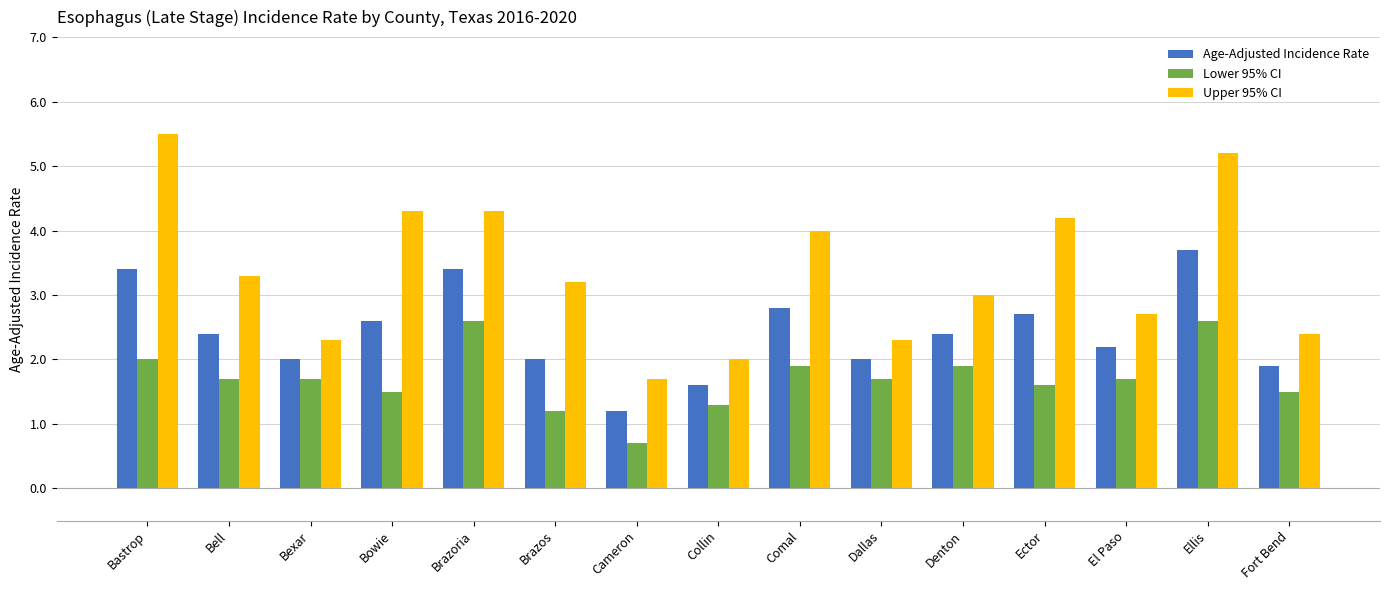

At Bastrop, list the series in order from smallest to largest.

Lower 95% CI, Age-Adjusted Incidence Rate, Upper 95% CI